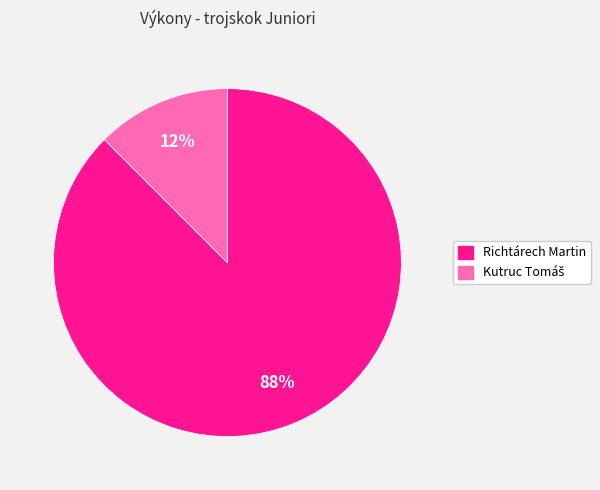

How many segments does this pie chart have?

2